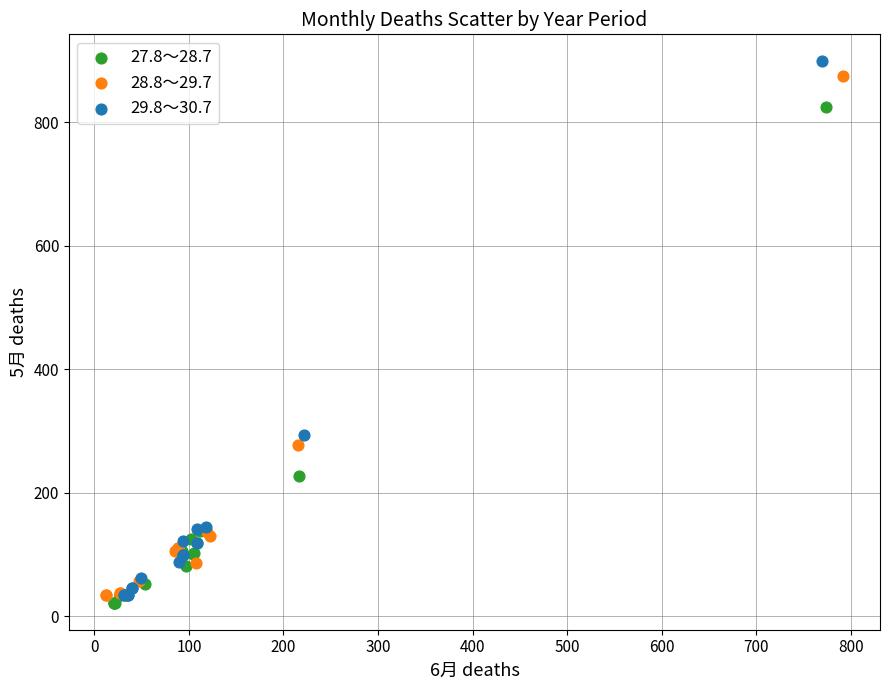

Which series reaches the maximum Y coordinate?

29.8～30.7